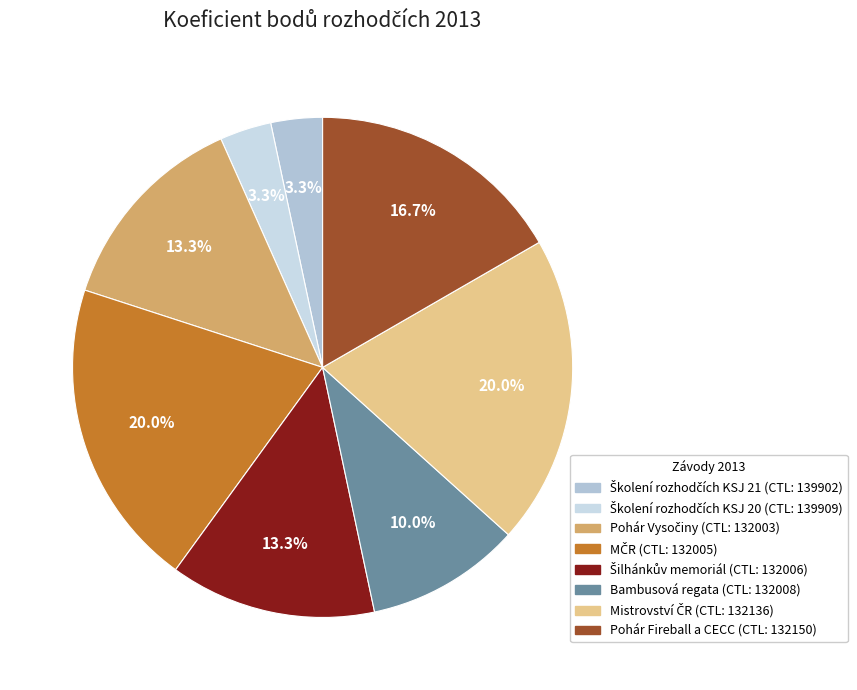

Which slice is the smallest?

139902